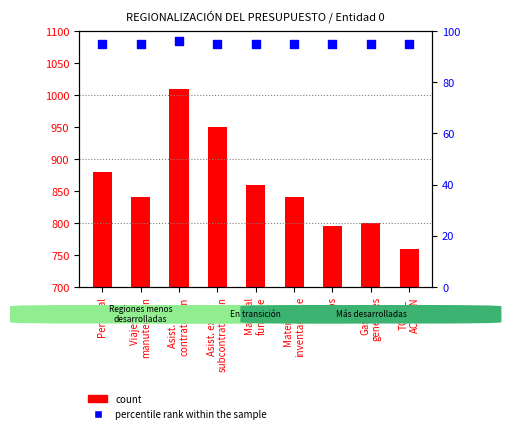

Is the value of count at Asist. ext.
contratación greater than the value of percentile rank within the sample at Asist. ext.
subcontratación?

Yes